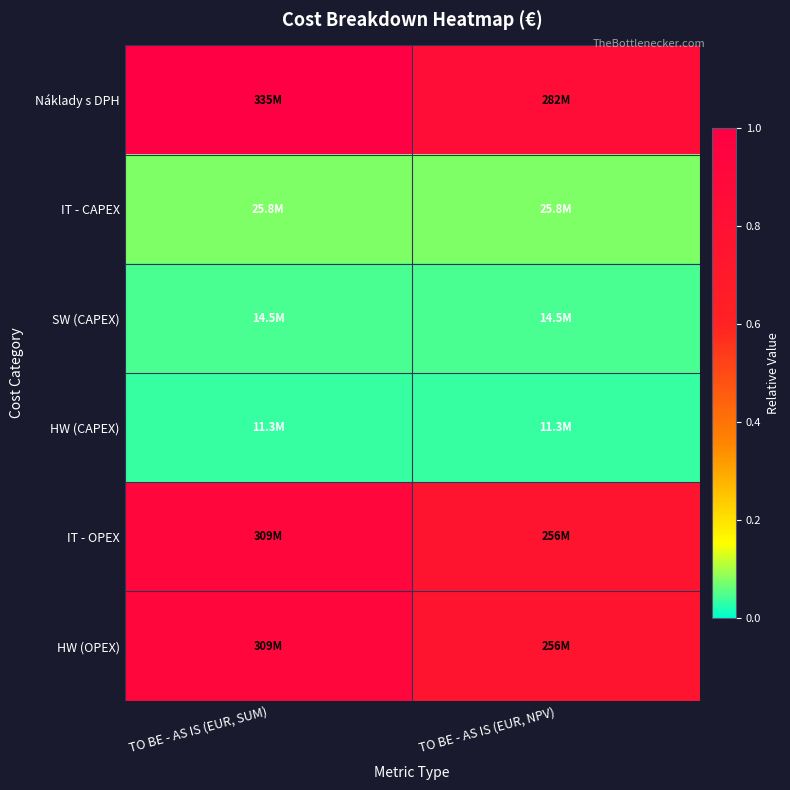

At which category is the sum across all series the highest?

TO BE - AS IS (EUR, SUM)